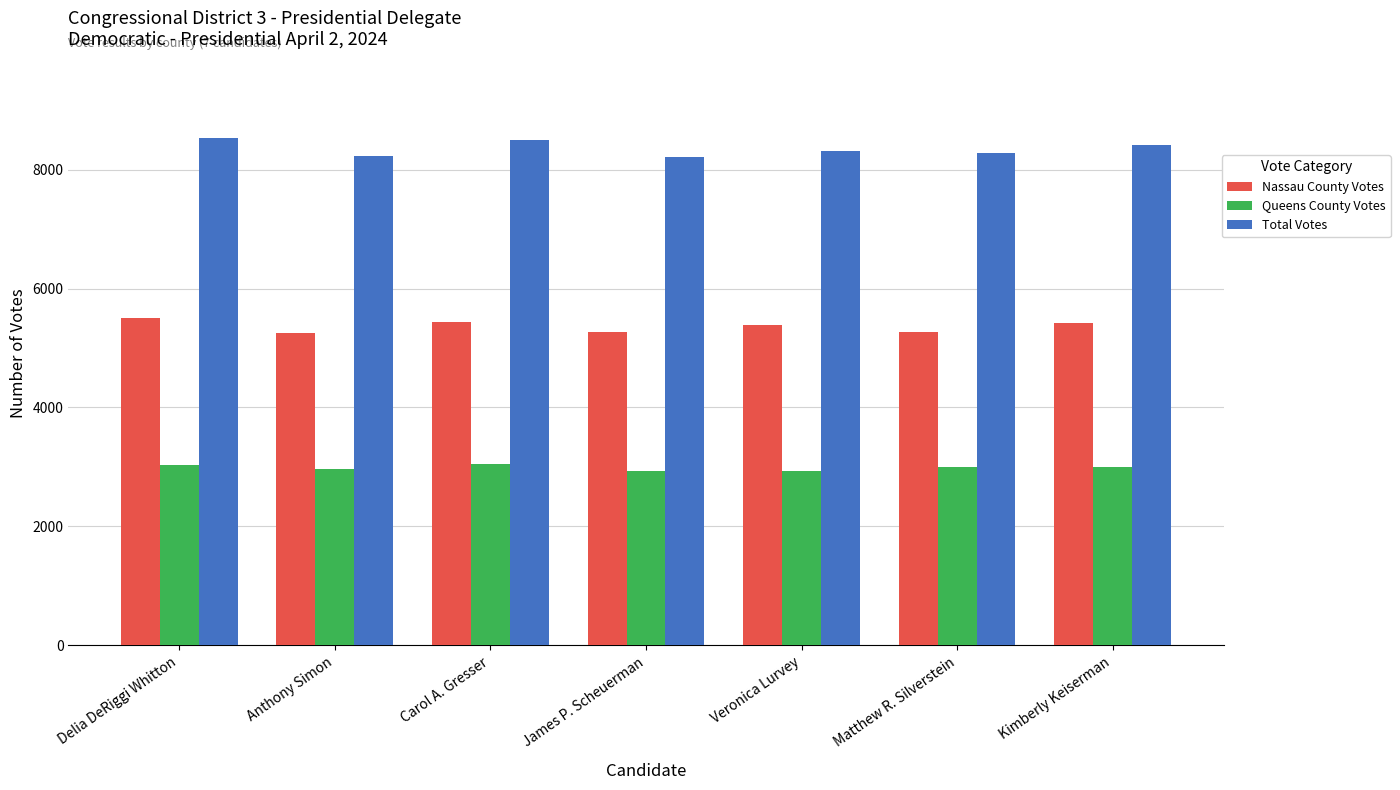

True or false: Nassau County Votes has a value of 5273 at Matthew R. Silverstein.

True